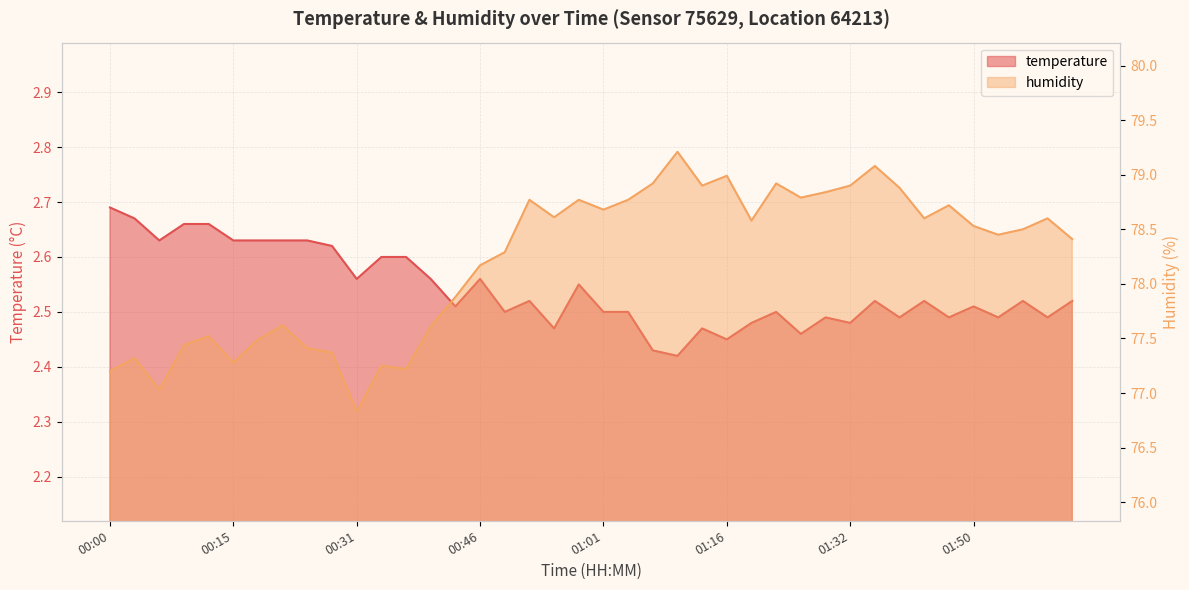

What is the difference between the maximum and minimum values in the humidity series?

2.4